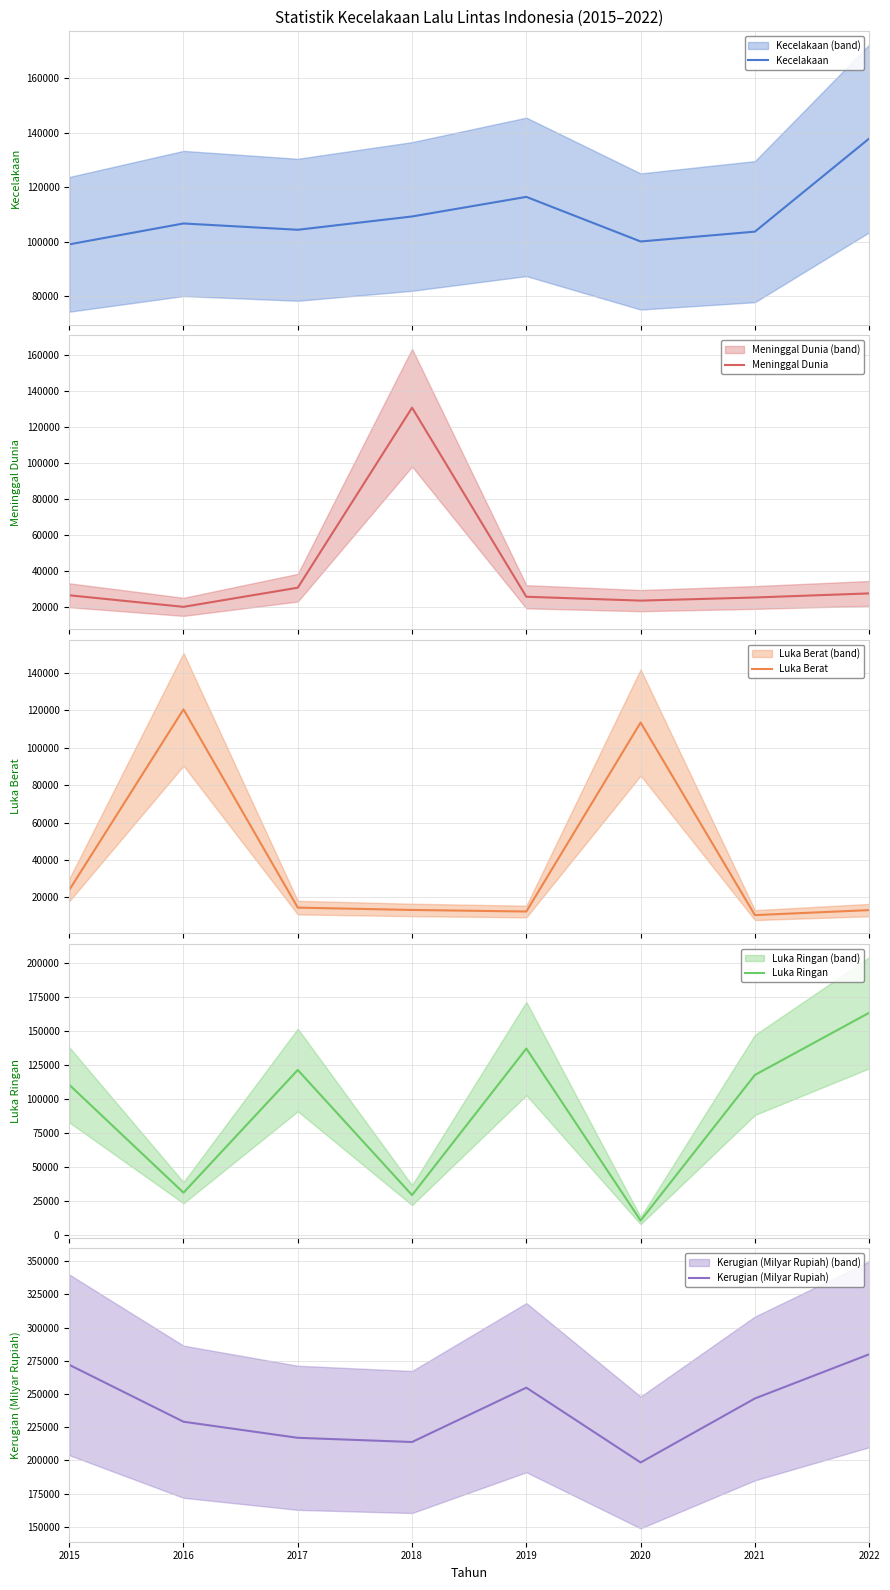

At which category is the sum across all series the highest?

2022